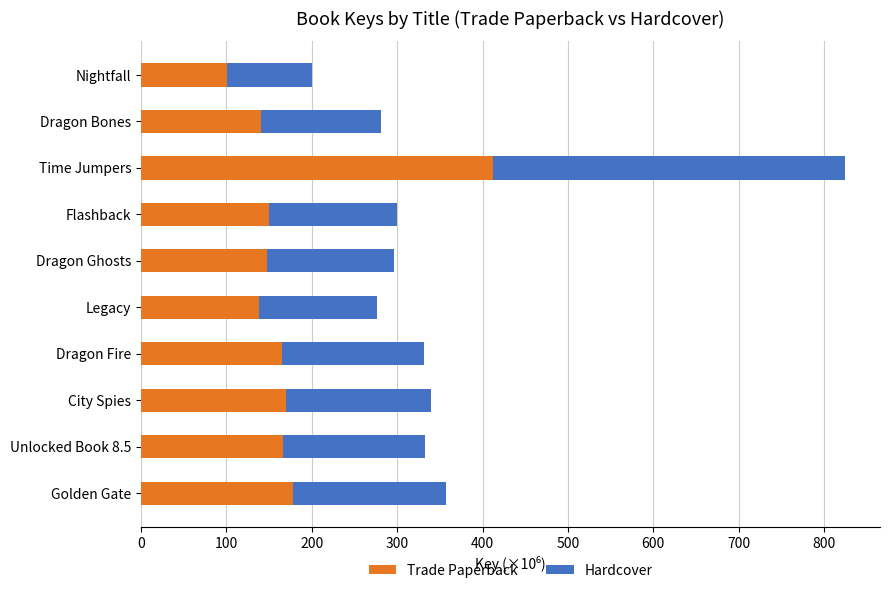

What is the minimum value for Trade Paperback?

100.2